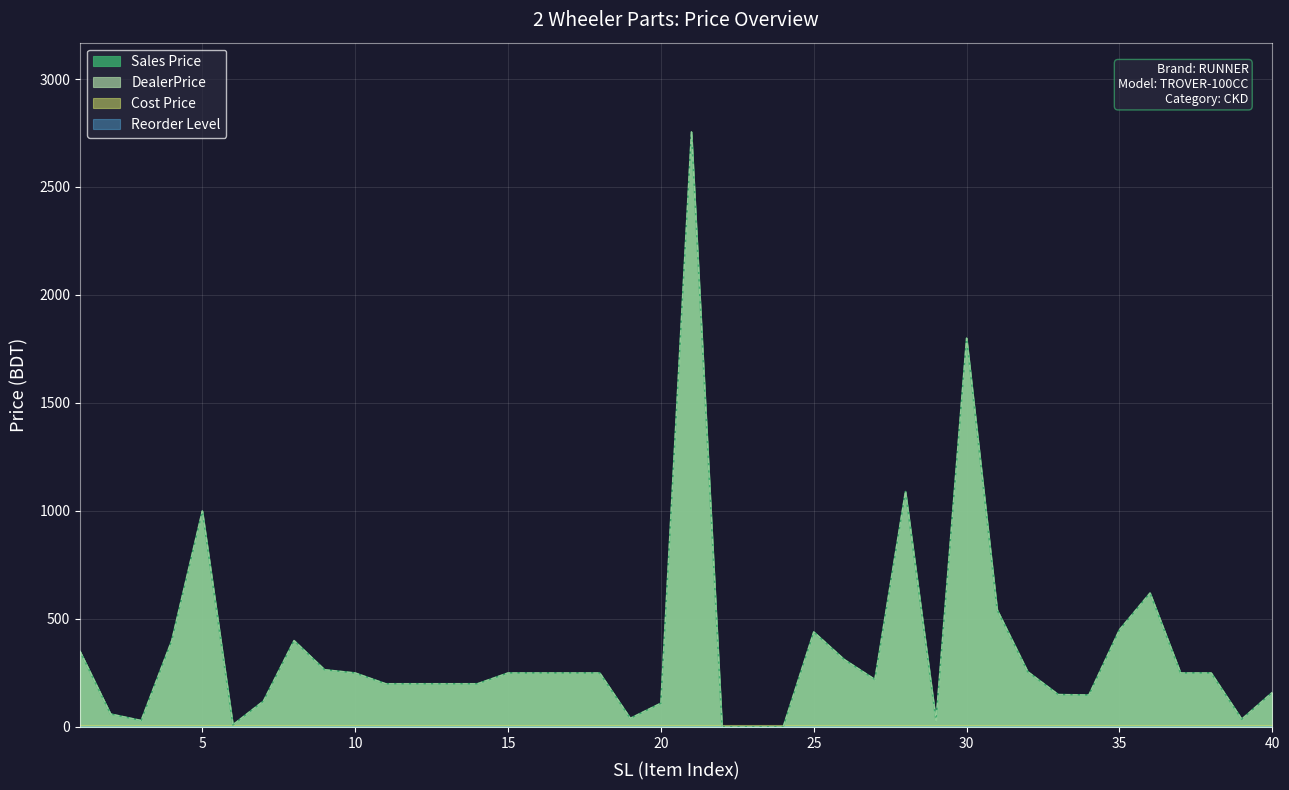

What is the greatest value displayed?

2755